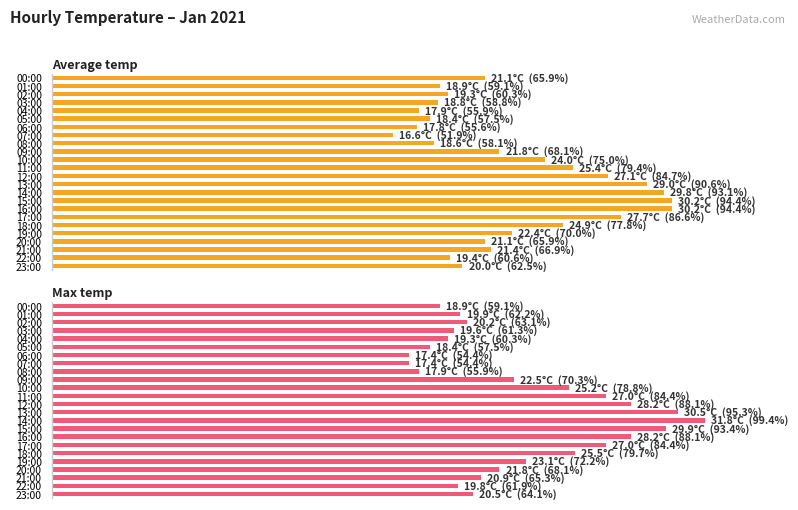

What is the maximum value shown in the chart?

31.8